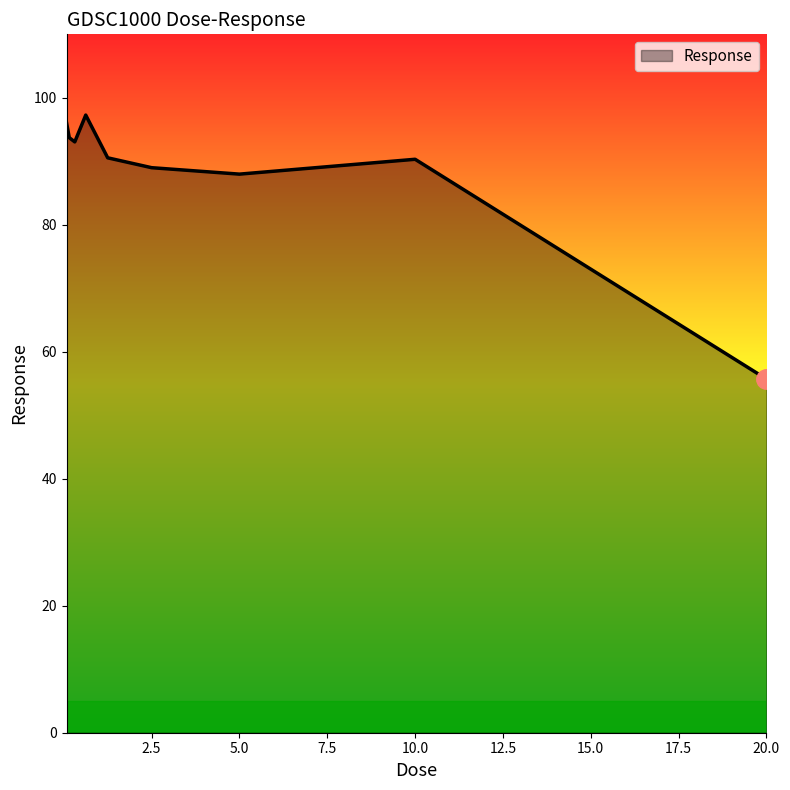

What is the maximum value shown in the chart?

97.3